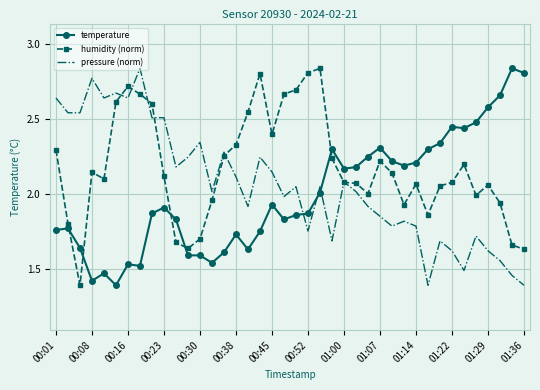

What are all the series names shown in the legend?

temperature, humidity (norm), pressure (norm)